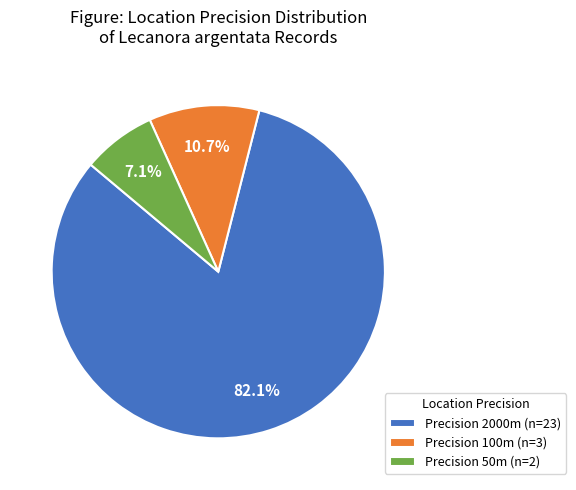

Combined, what portion of the pie is Precision 50m (n=2) and Precision 2000m (n=23)?

89.3%